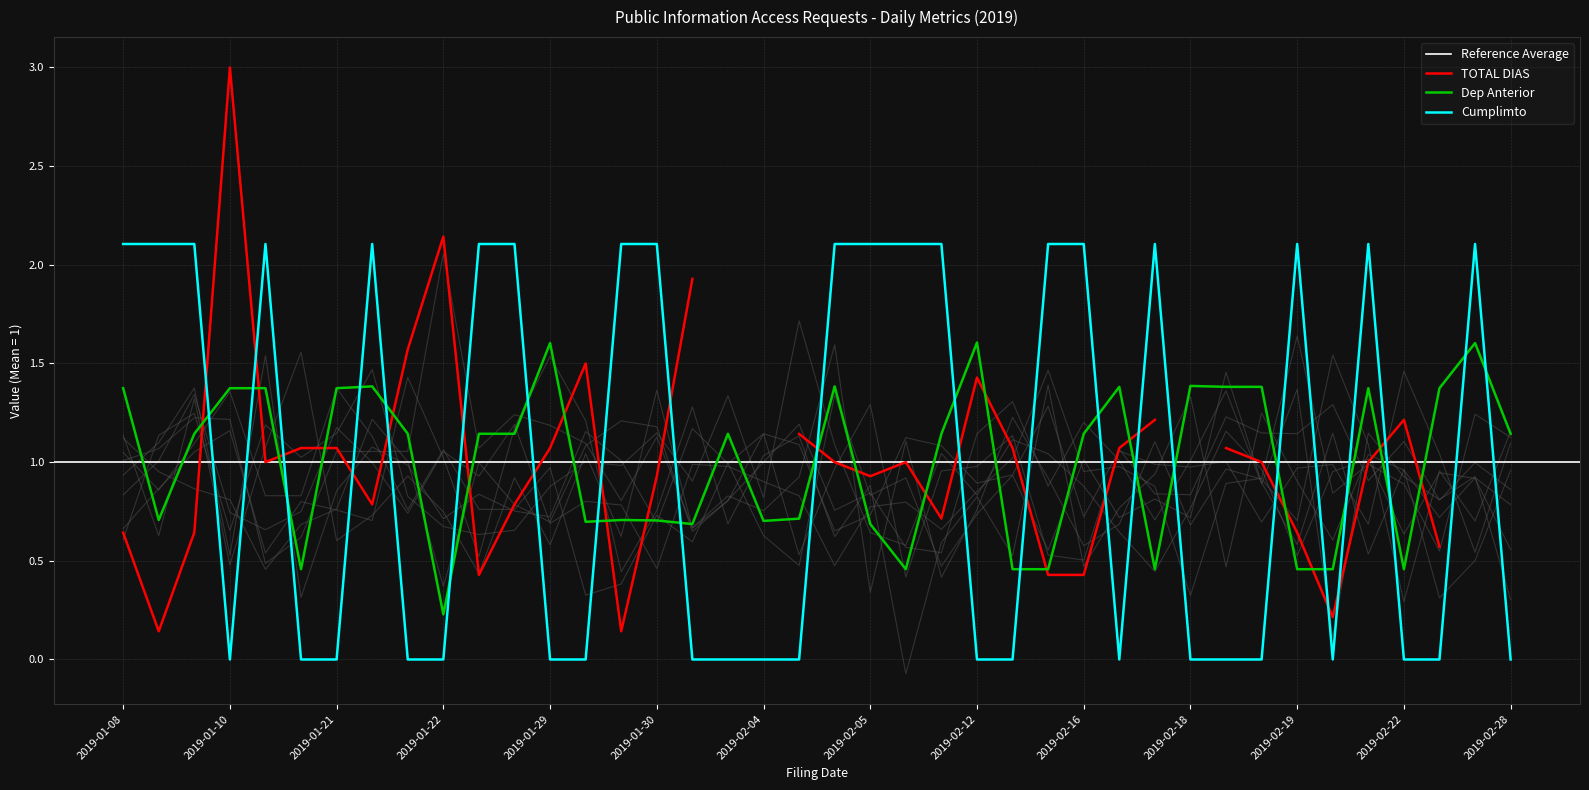

True or false: CUMPLE has more than 1 interior local peaks.

True